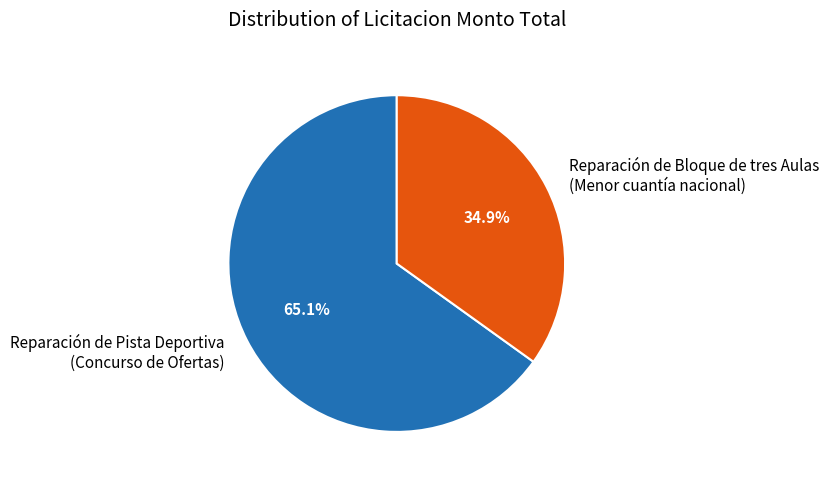

Which slice is the smallest?

Reparación de Bloque de tres Aulas (Menor cuantía nacional)